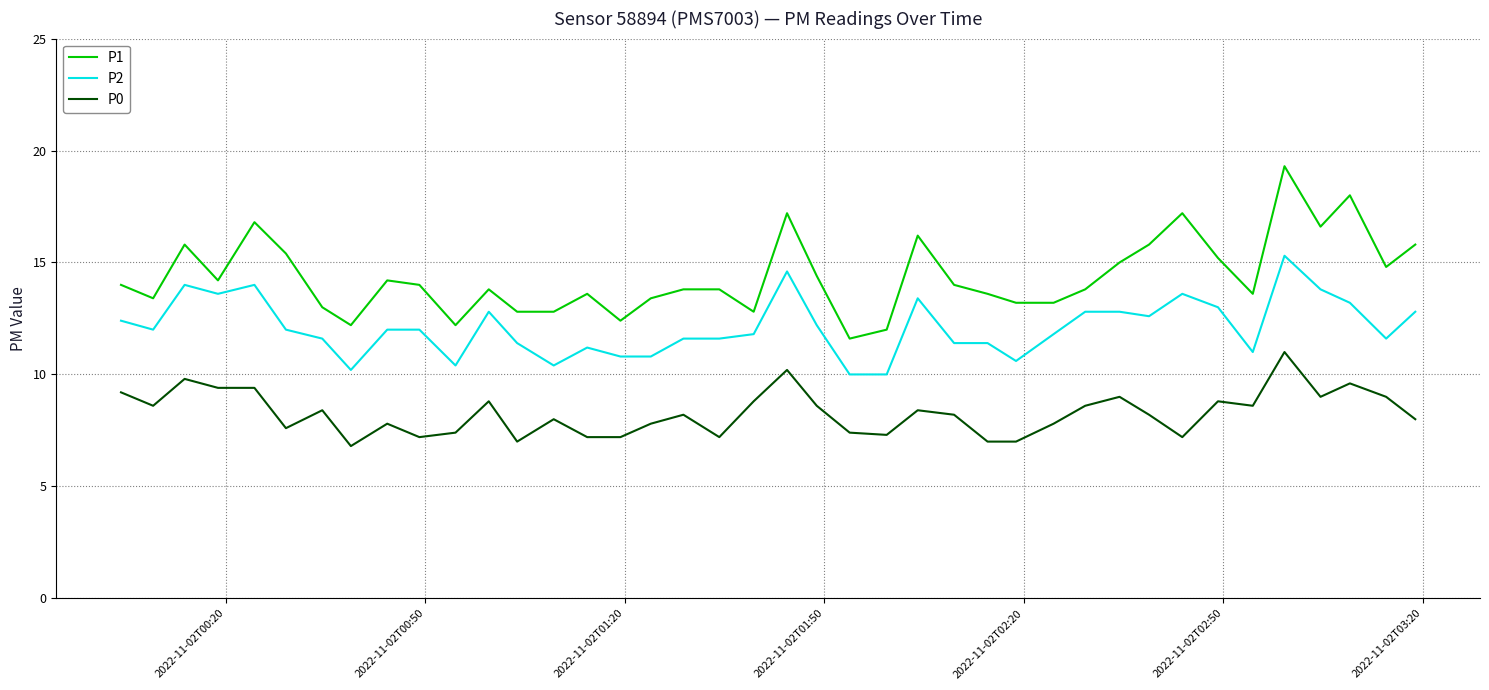

What are all the series names shown in the legend?

P1, P2, P0